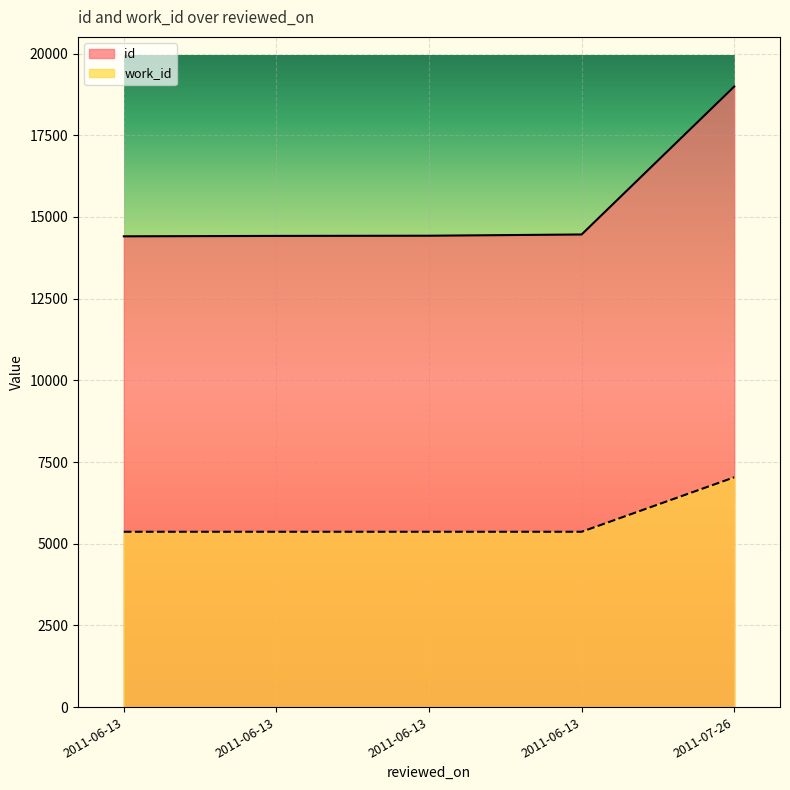

True or false: id and work_id cross at least once.

False